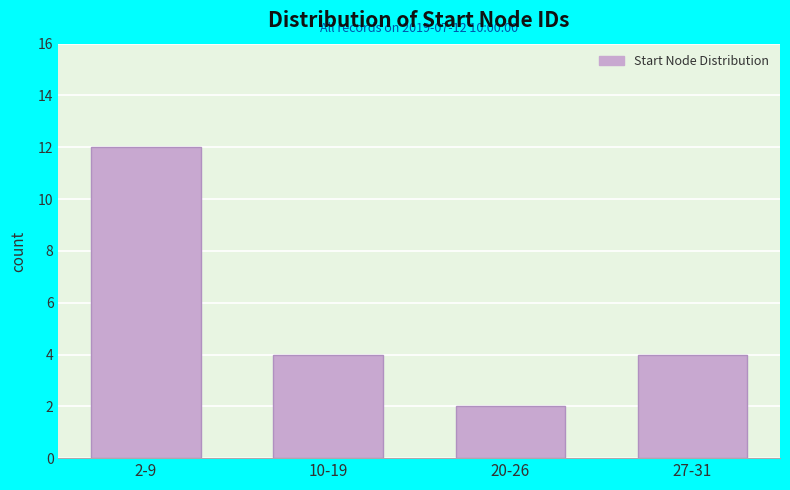

Reading right to left, extract all data points from this chart.

4	2	4	12